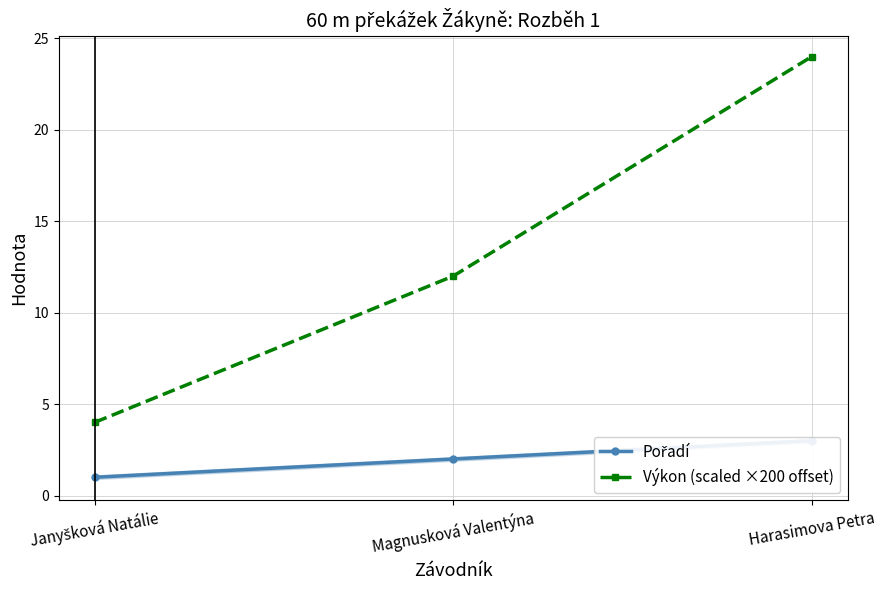

How many Pořadí values are between 1 and 3?

3